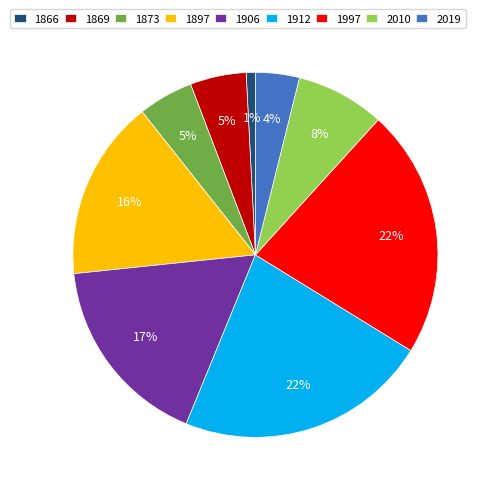

To the nearest percent, what portion does 1873 represent?

5%